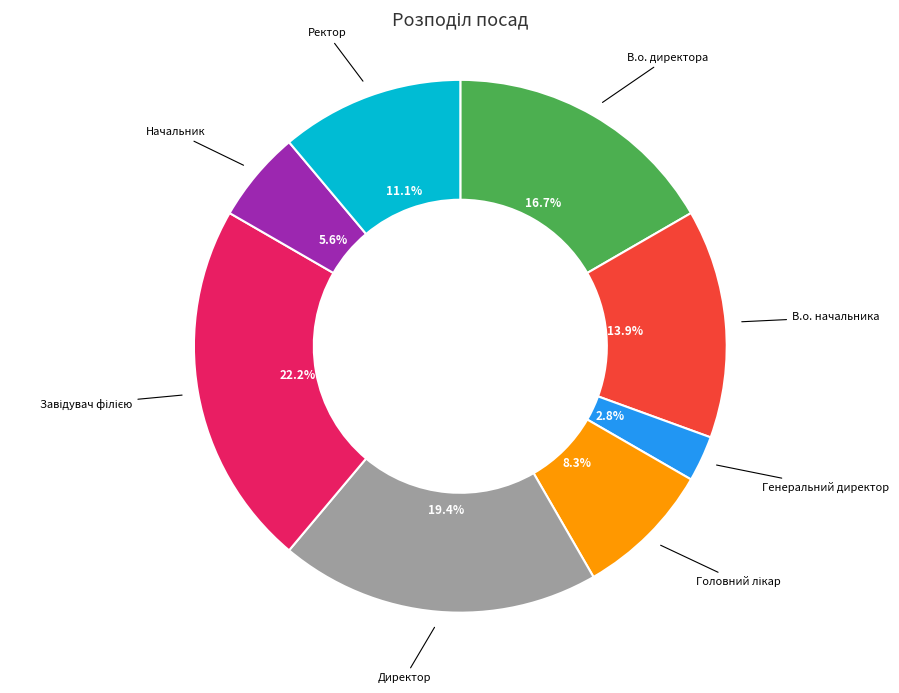

Does В.о. директора represent more than half of the total?

No